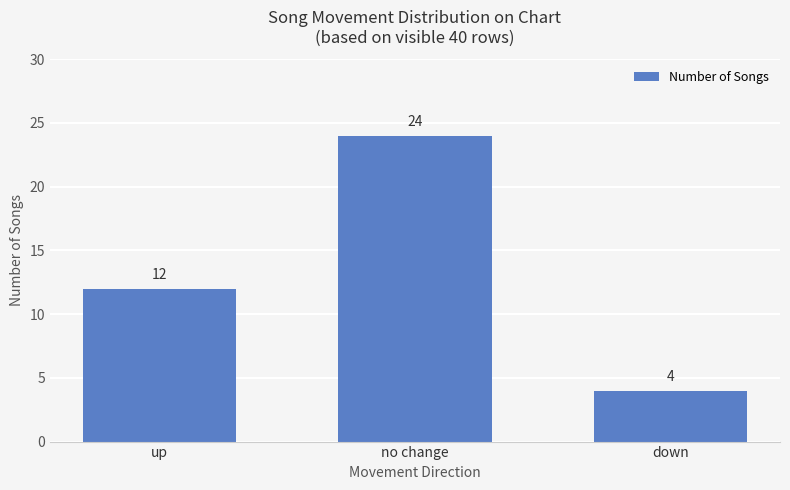

Which has a higher value, no change or up?

no change